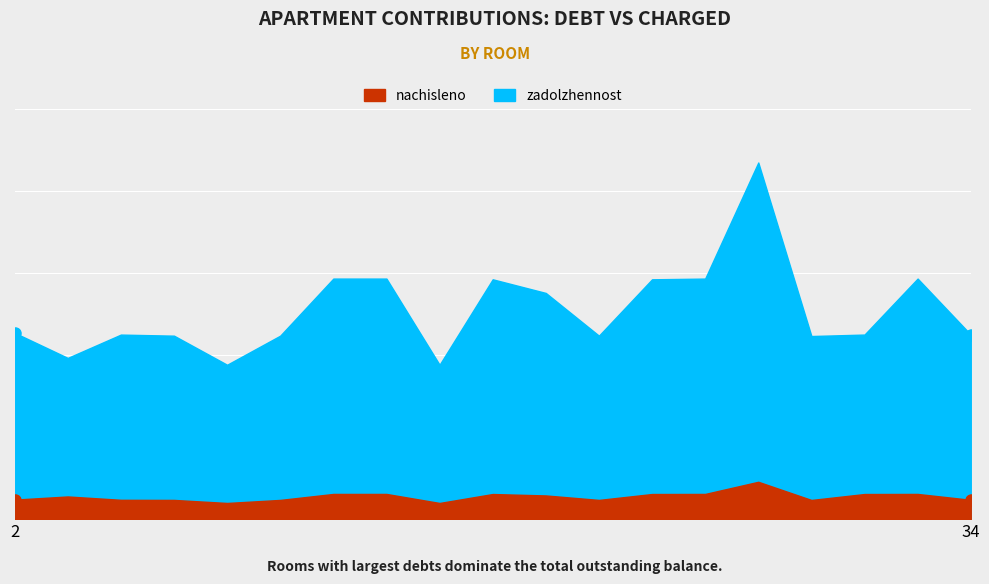

What is the total value across all series at 24?

23971.9